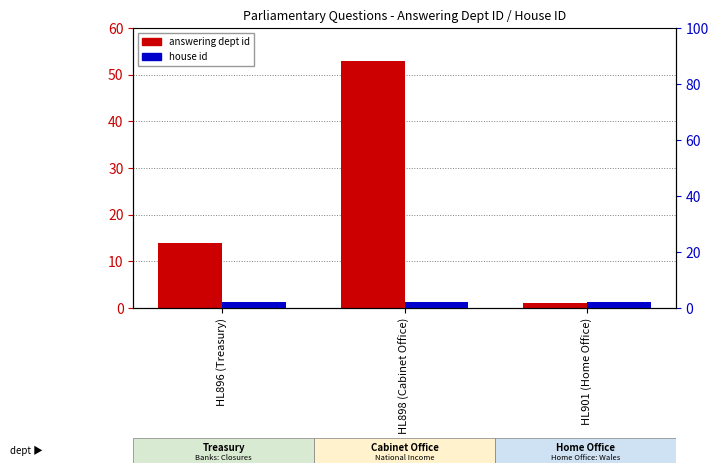

The house id series shows 1 at HL898 (Cabinet Office). True or false?

False